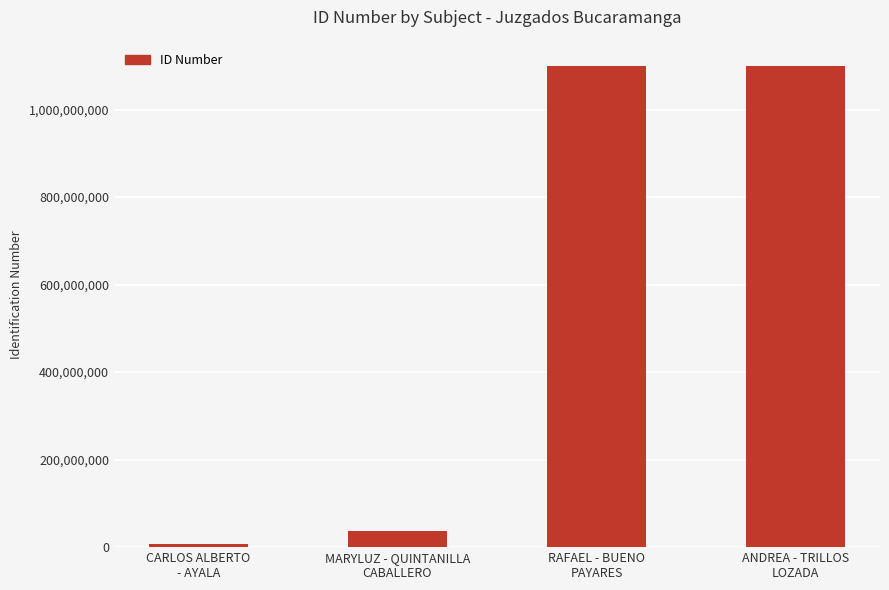

At which label is the value closest to 553122252?

MARYLUZ - QUINTANILLA
CABALLERO